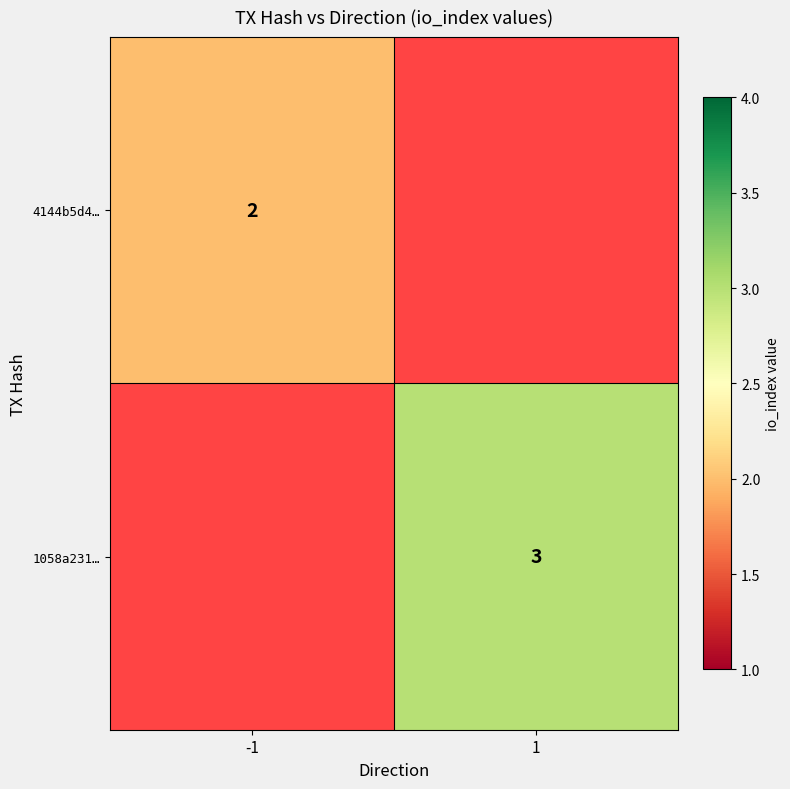

What is the smallest value displayed?

2.0